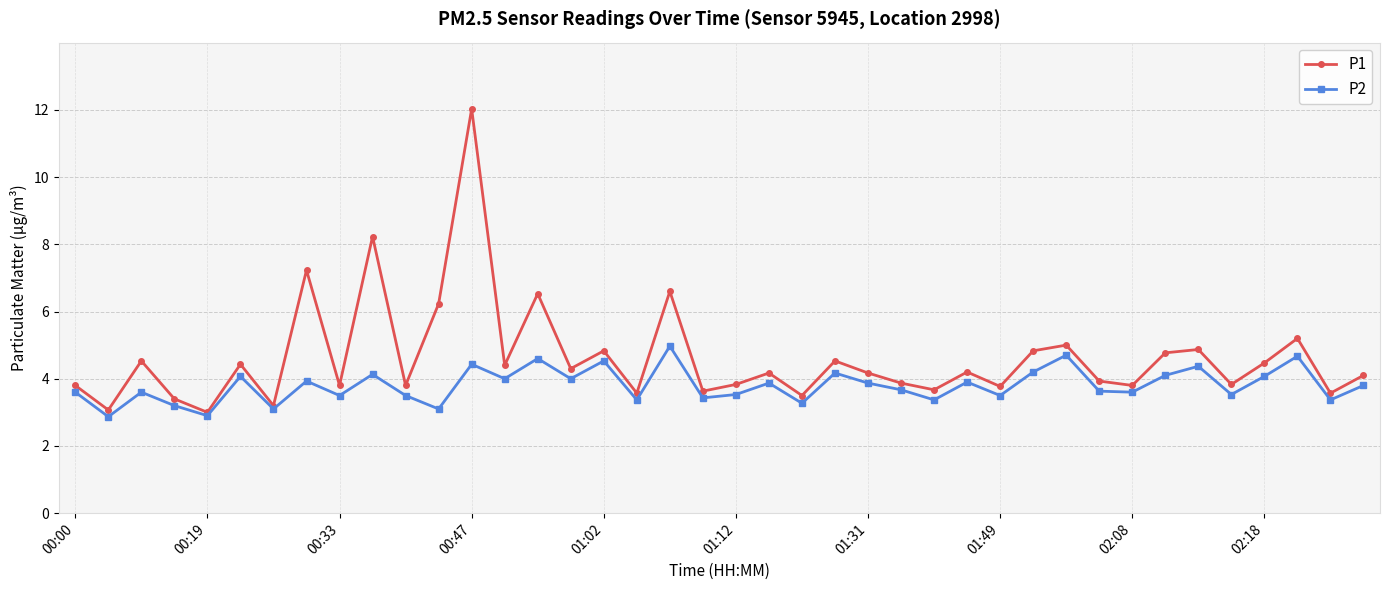

In P1, how many points are higher than both neighbors (excluding endpoints)?

14